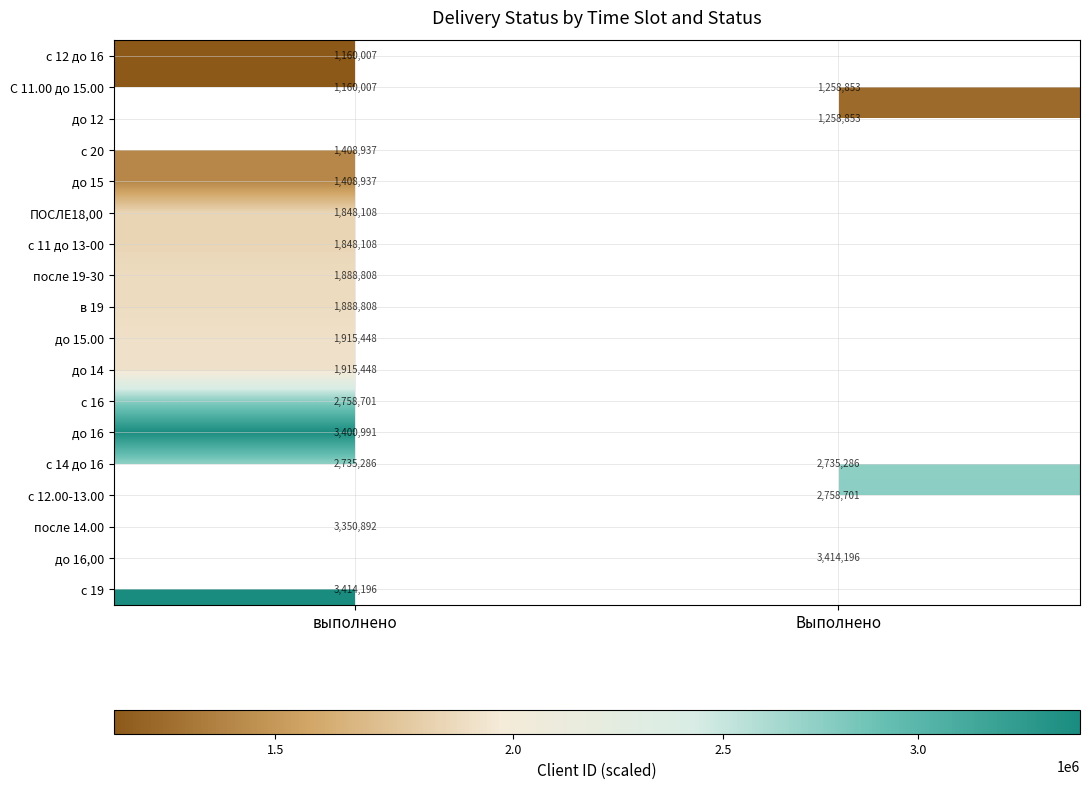

What is the maximum value for с 14 до 16?

2735286